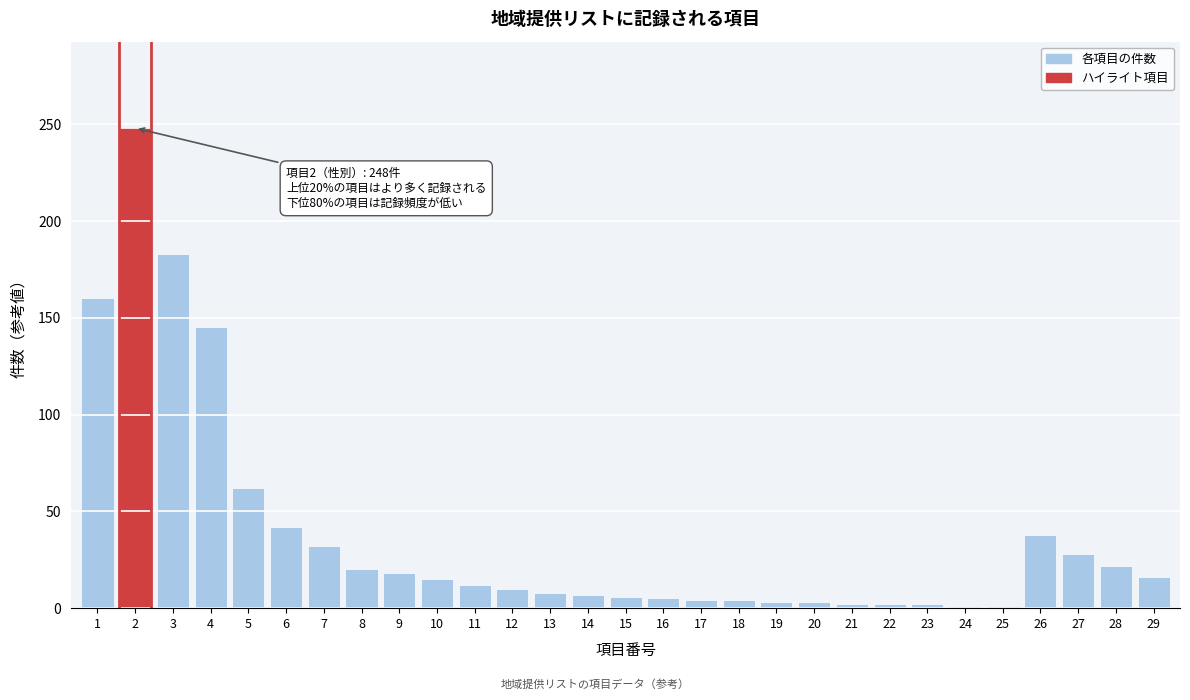

What is the difference between the maximum and minimum values?

247